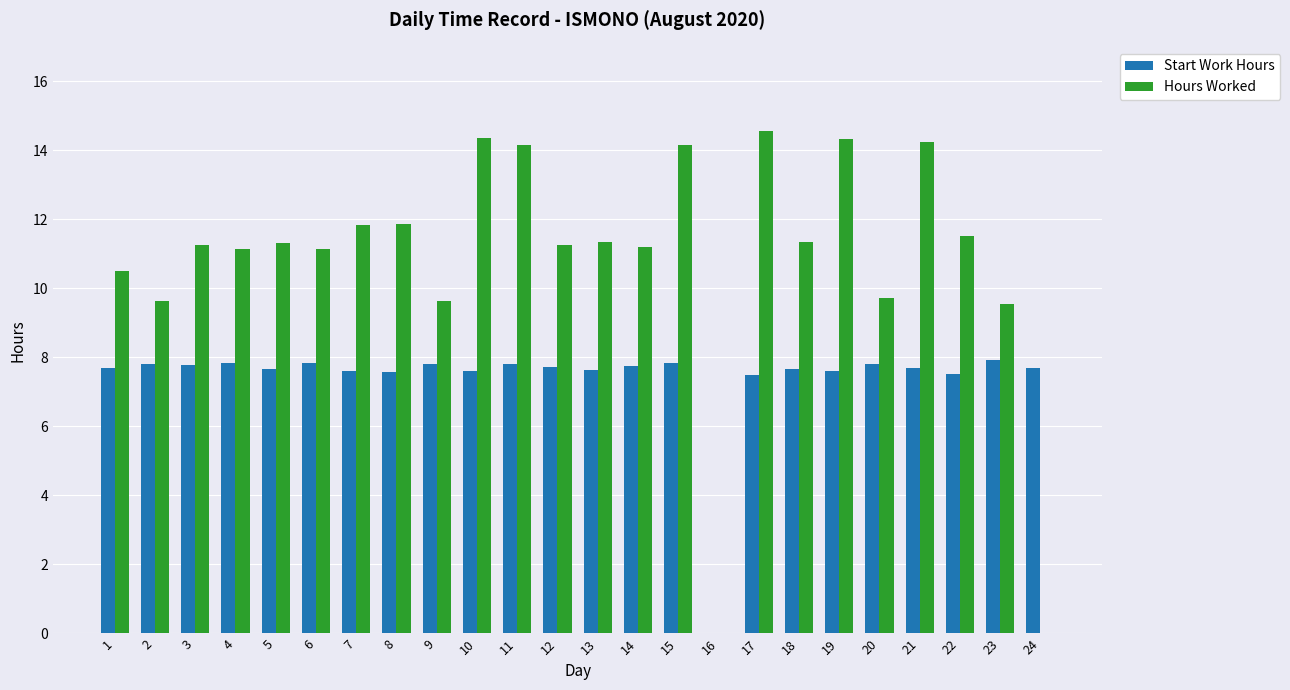

At which label does Hours Worked reach its peak?

17